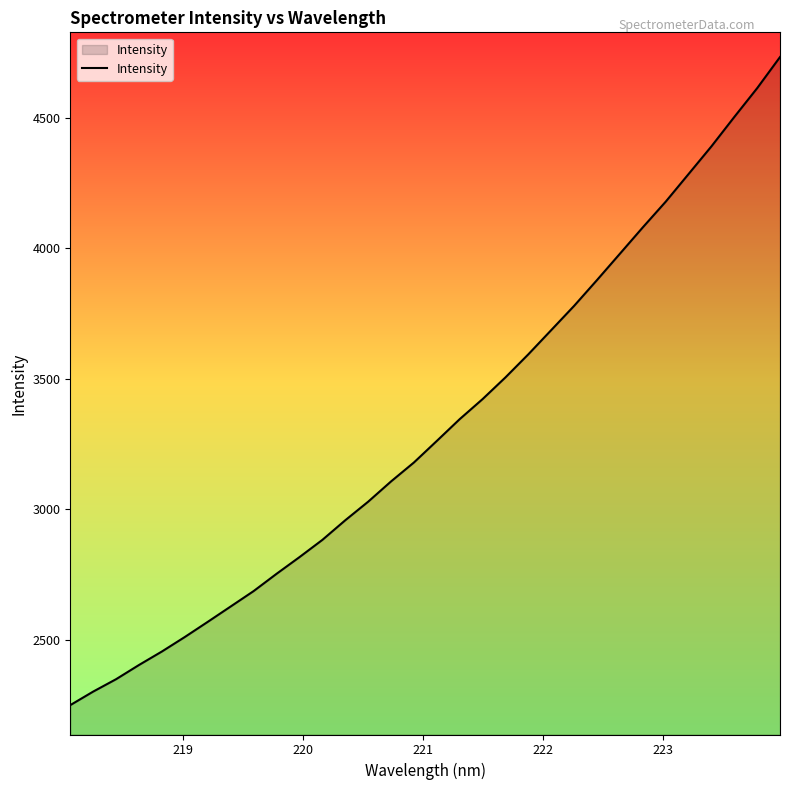

What is the difference between the maximum and minimum values?

2482.2